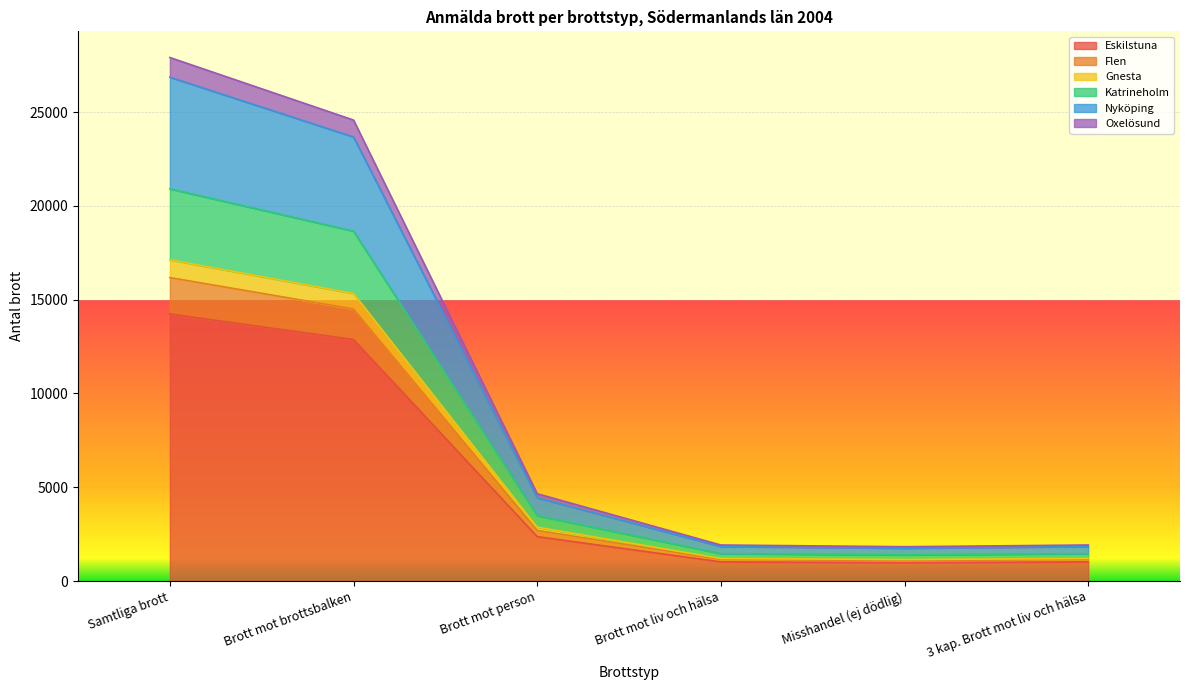

At which category does Gnesta reach its first local valley?

Misshandel (ej dödlig)